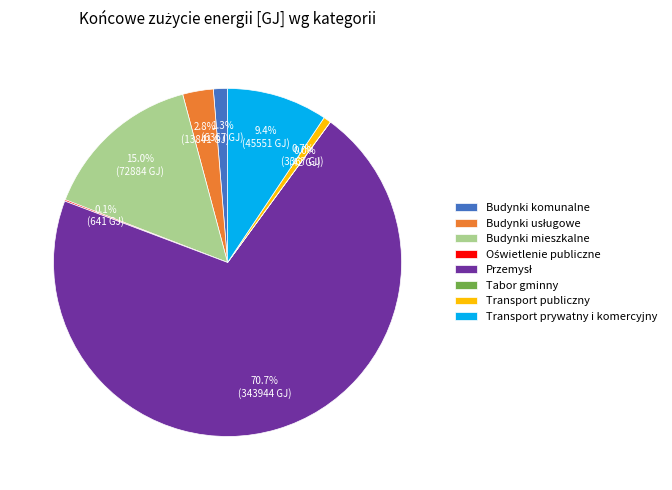

Which has a higher value, Transport publiczny or Transport prywatny i komercyjny?

Transport prywatny i komercyjny